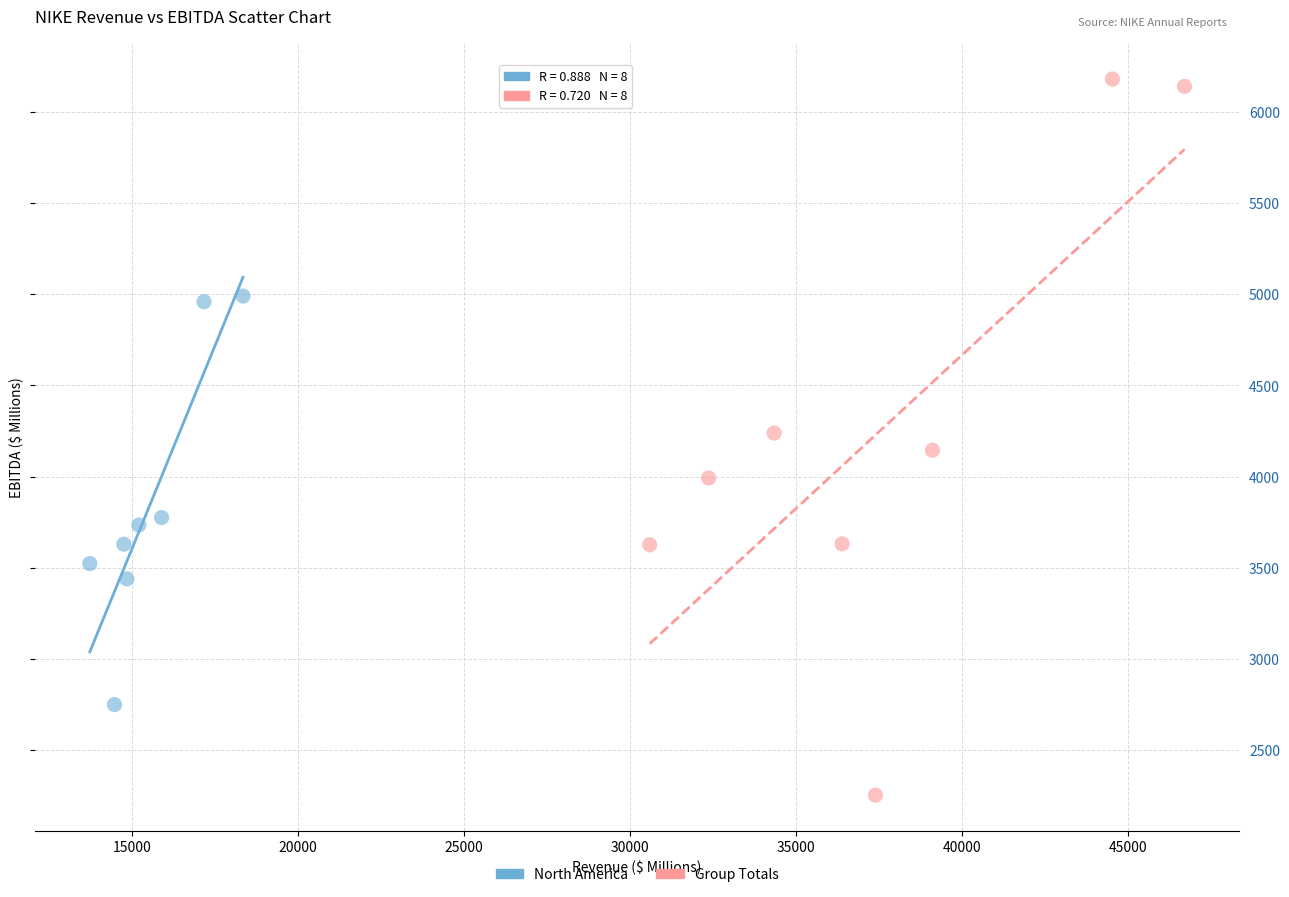

Which series contains the lowest Y value?

Group Totals